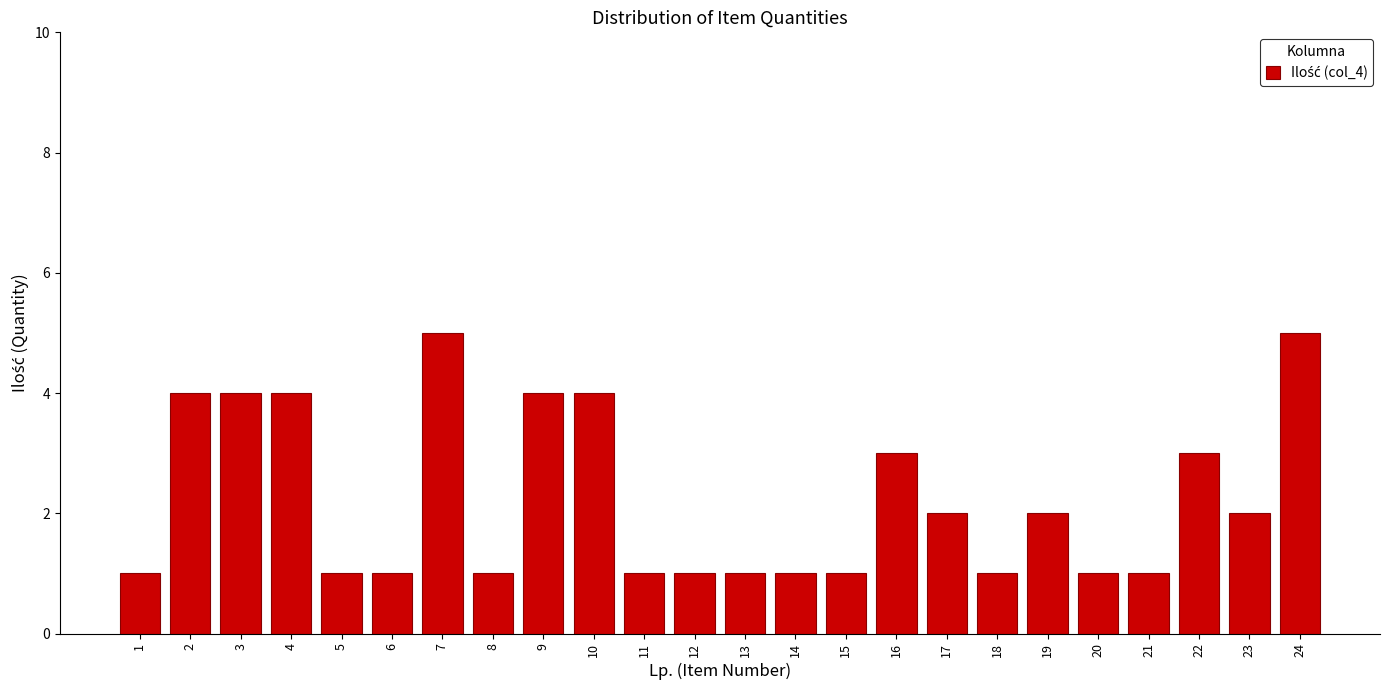

Reading left to right, transcribe all the data shown in this chart.

1	4	4	4	1	1	5	1	4	4	1	1	1	1	1	3	2	1	2	1	1	3	2	5